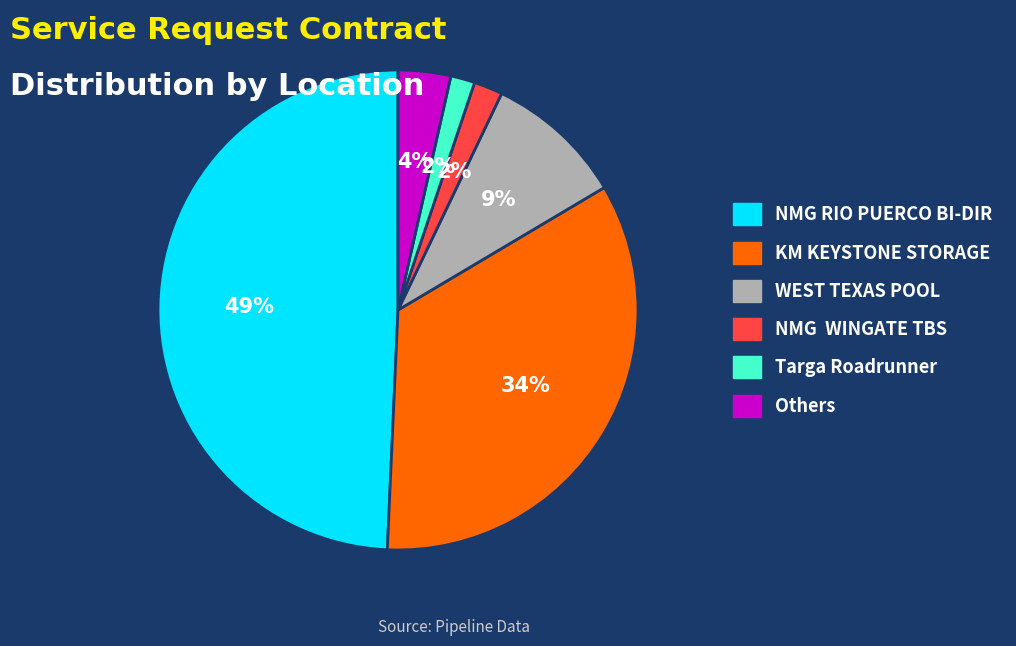

Does NMG RIO PUERCO BI-DIR represent more than half of the total?

No